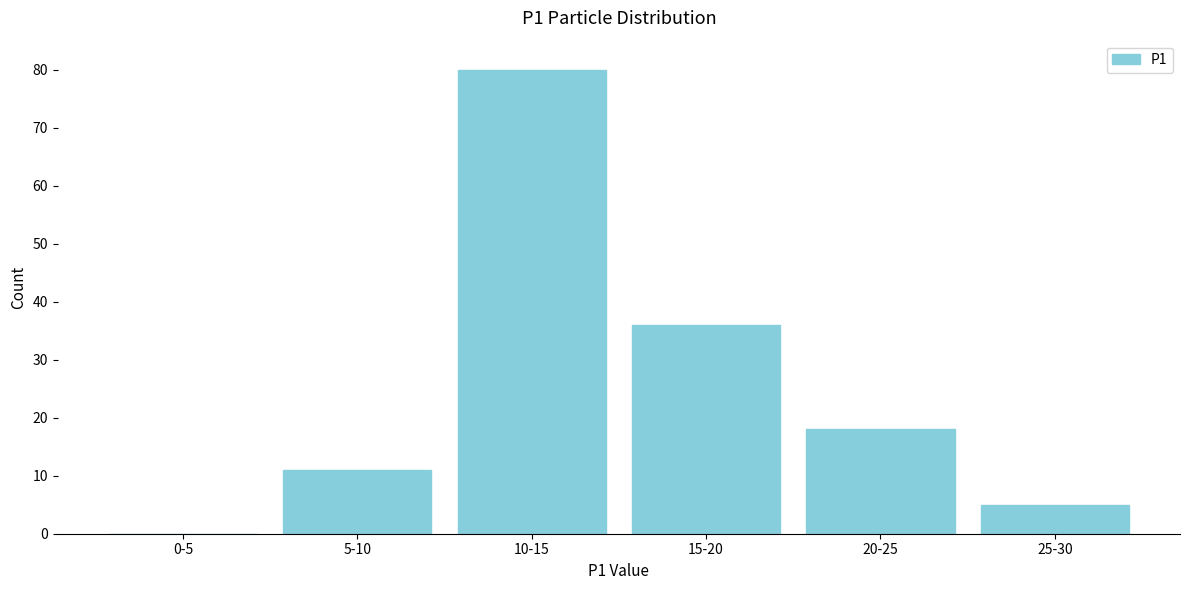

Reading left to right, what are all the values shown in this chart?

0-5=0	5-10=11	10-15=80	15-20=36	20-25=18	25-30=5